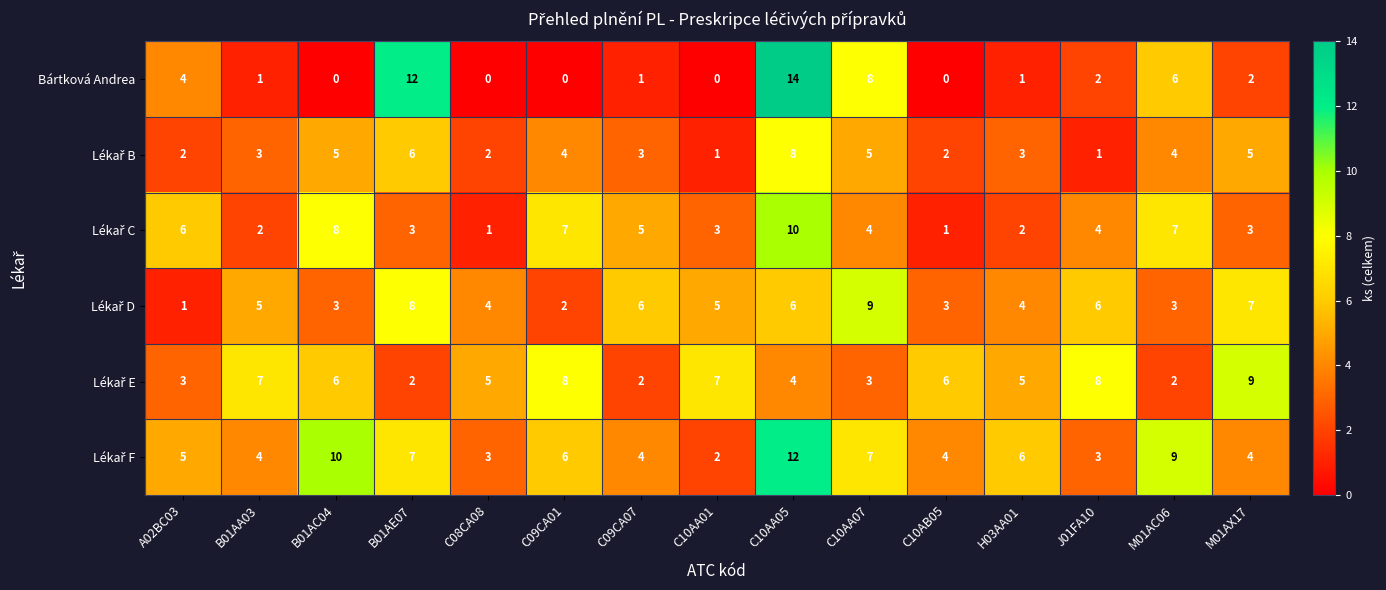

Which series has the largest range (max minus min)?

Bártková Andrea